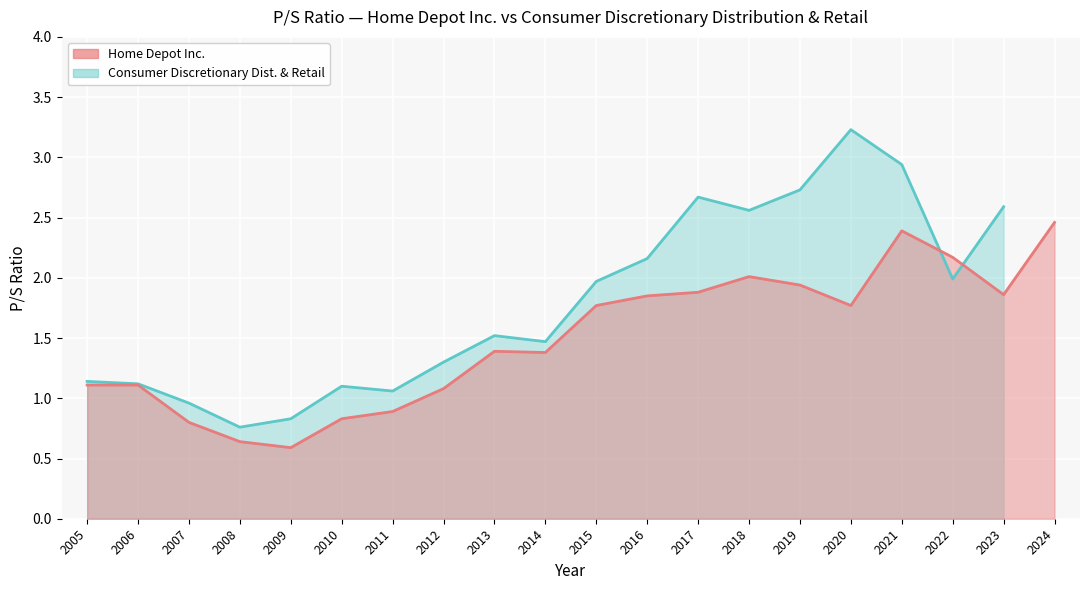

At which label is the value closest to 1?

2012